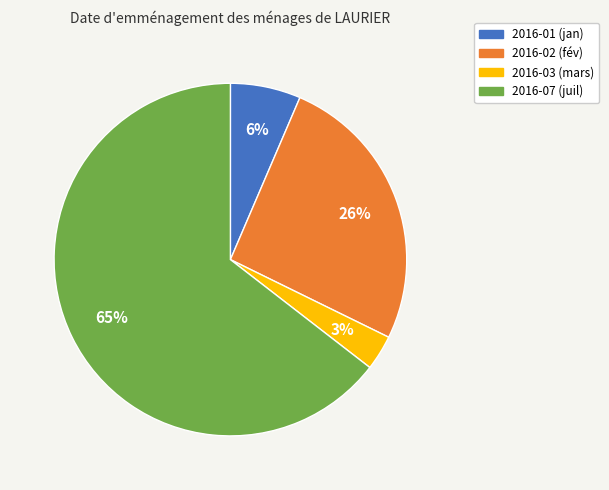

Is 2016-01 the majority of the pie?

No